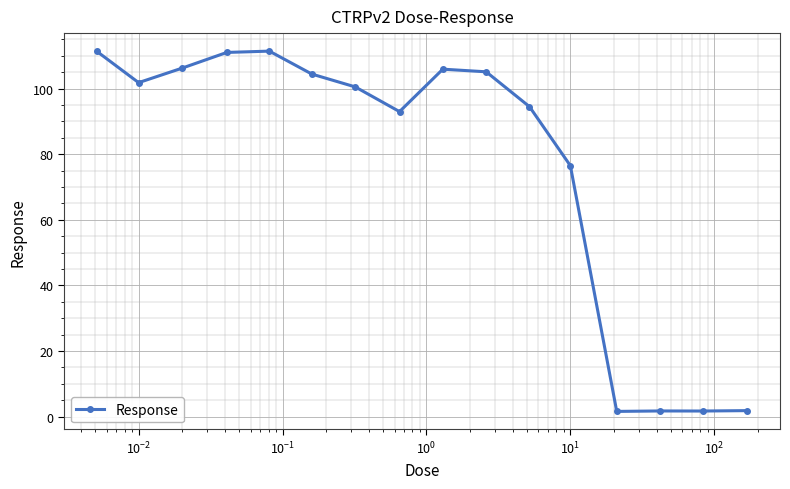

What is the maximum value shown in the chart?

111.4